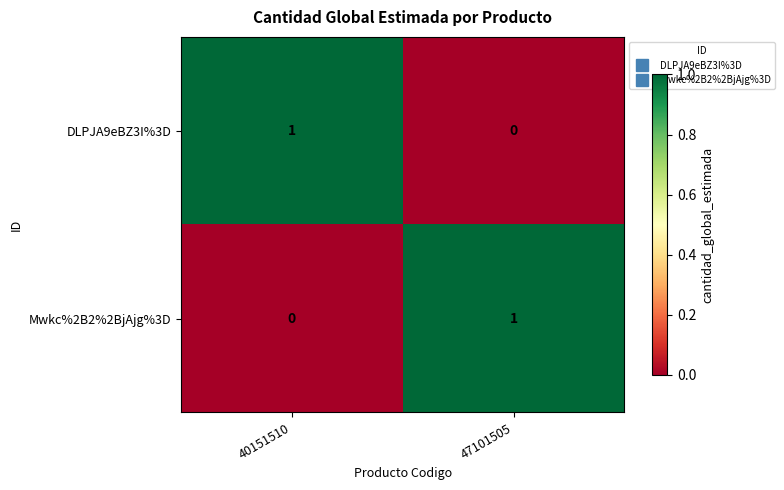

List the labels in order of DLPJA9eBZ3I%3D value, largest first.

40151510, 47101505